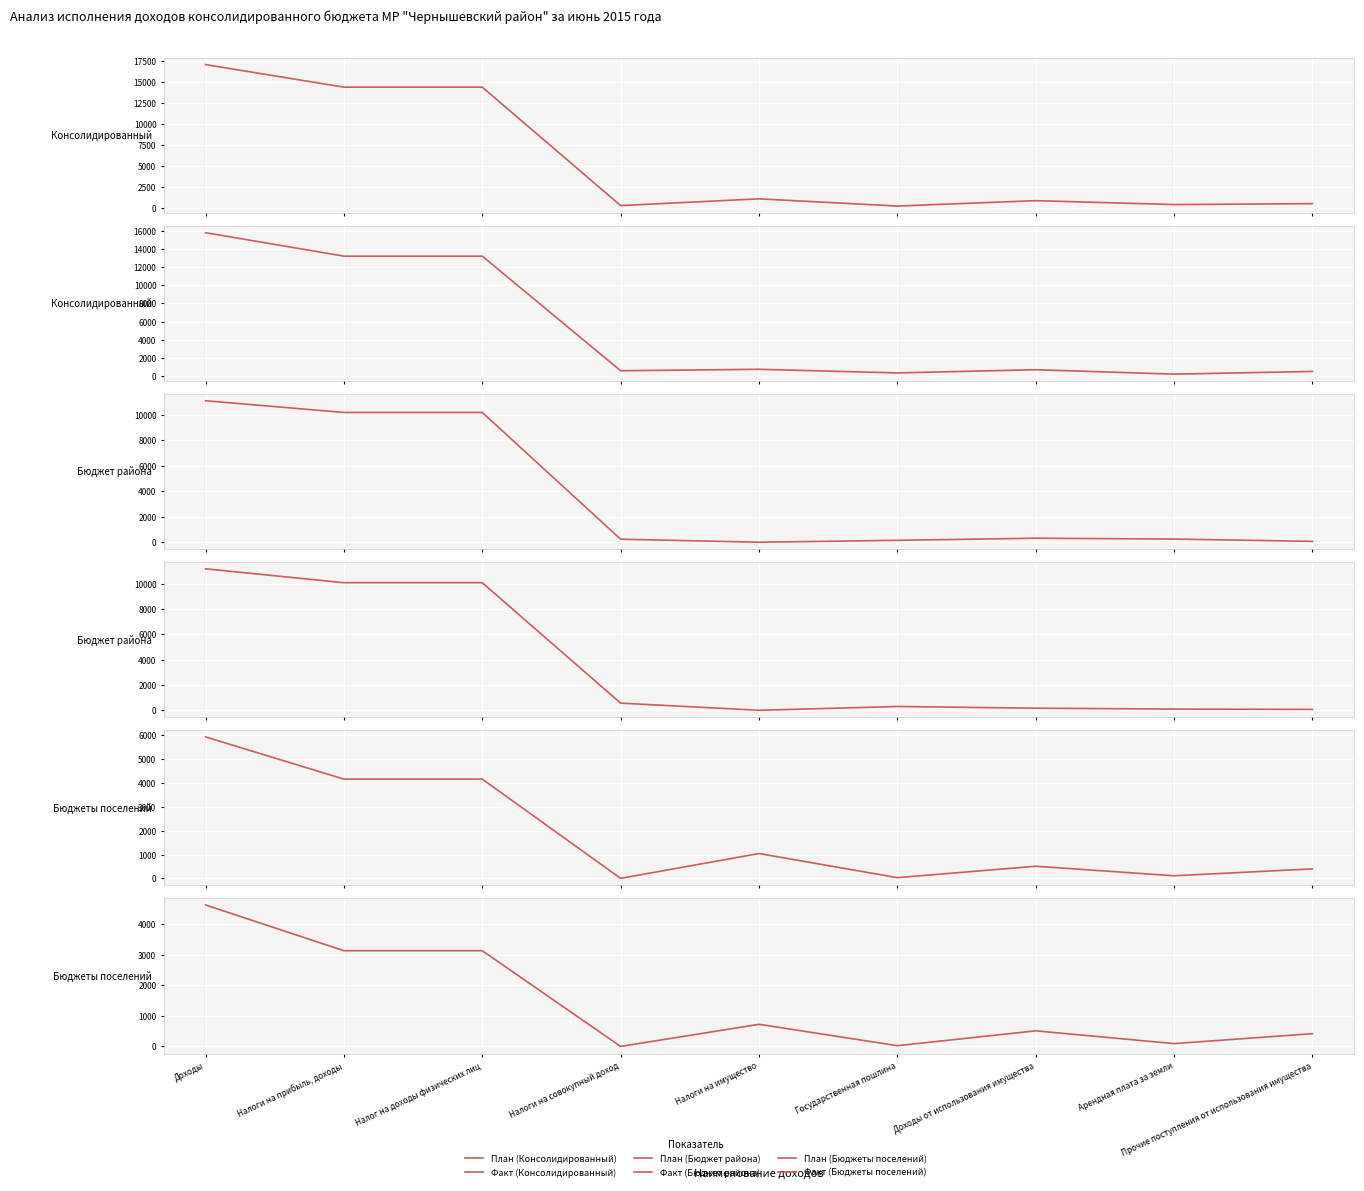

Where is the first local minimum for Факт (Бюджет района)?

Налоги на имущество